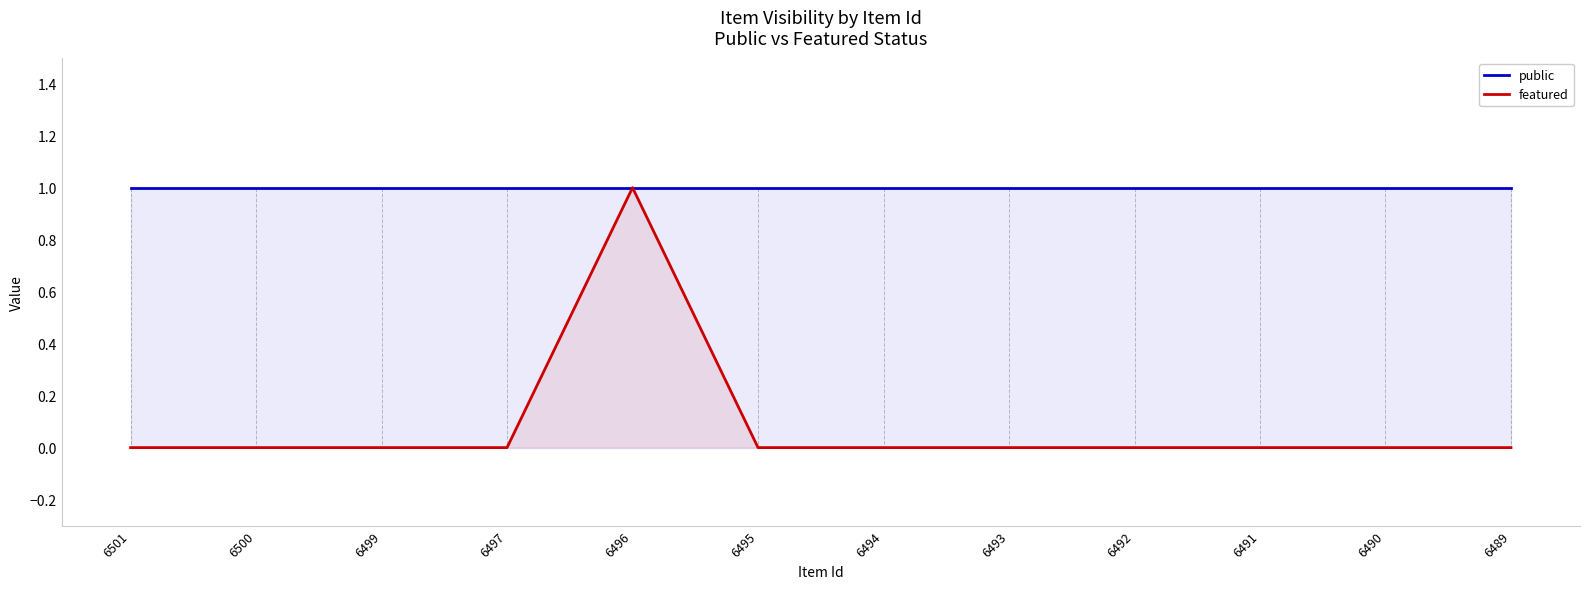

Is the value of public at 6500 greater than the value of featured at 6499?

Yes